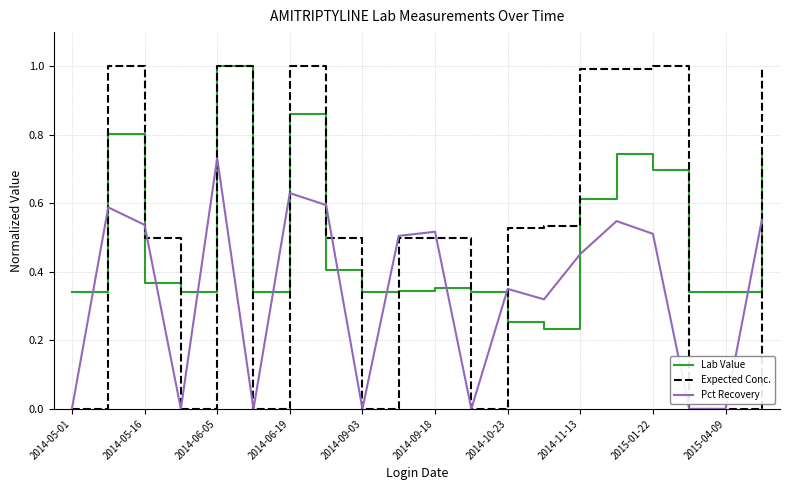

How many series are shown in this chart?

3